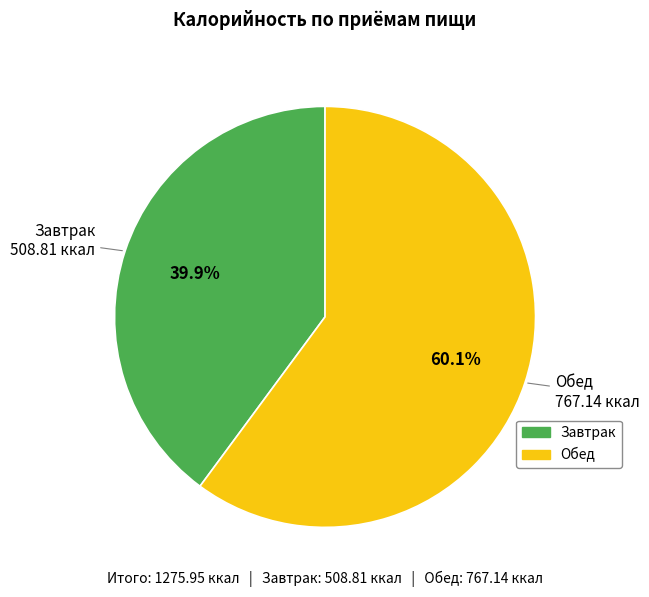

What is the ratio of the value at Завтрак to the value at Обед?

0.7